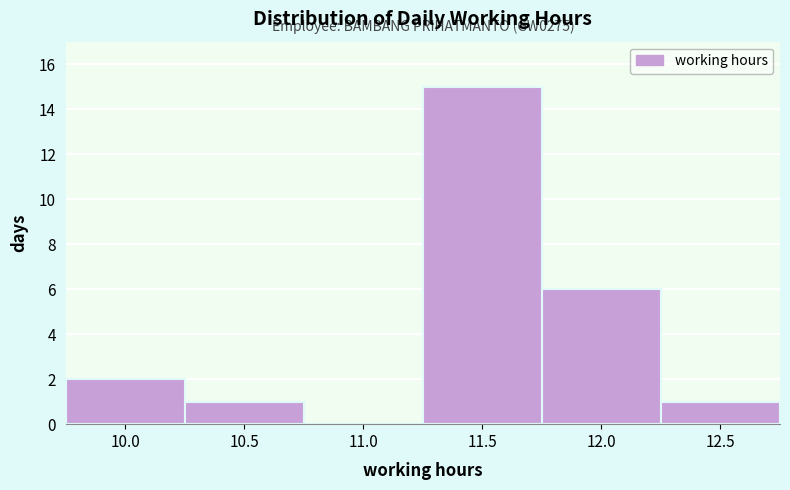

Reading right to left, transcribe all the data shown in this chart.

12.5=1	12.0=6	11.5=15	11.0=0	10.5=1	10.0=2